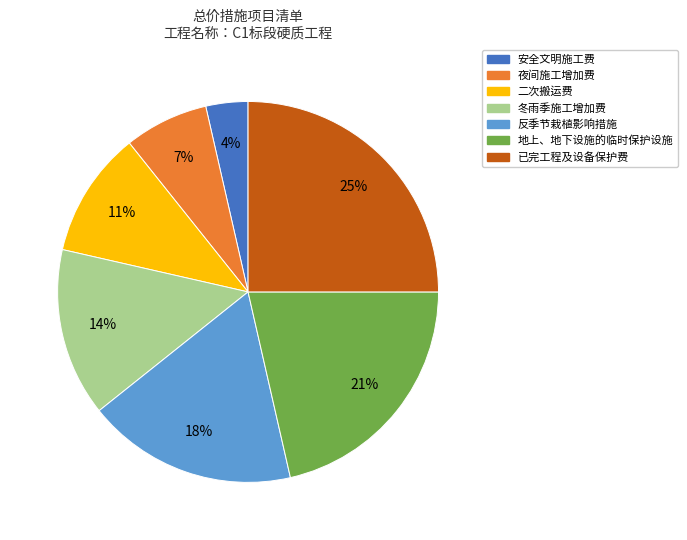

Is the sum of 二次搬运费 and 冬雨季施工增加费 greater than half?

No